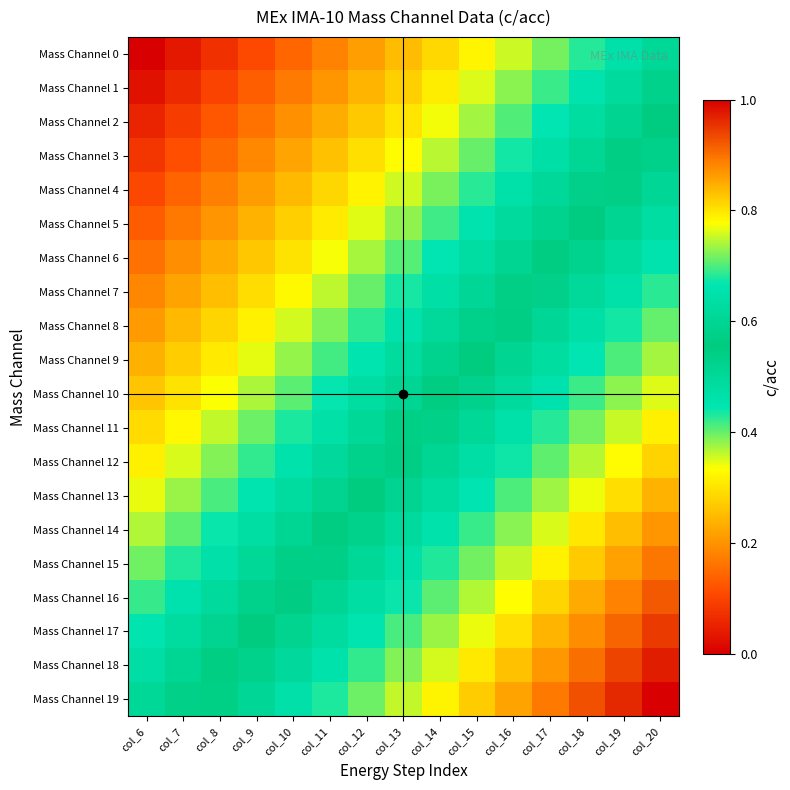

List the series in order of their peak value, highest first.

Mass Channel 19, Mass Channel 18, Mass Channel 17, Mass Channel 16, Mass Channel 15, Mass Channel 14, Mass Channel 13, Mass Channel 12, Mass Channel 11, Mass Channel 10, Mass Channel 9, Mass Channel 8, Mass Channel 7, Mass Channel 6, Mass Channel 5, Mass Channel 4, Mass Channel 3, Mass Channel 2, Mass Channel 1, Mass Channel 0